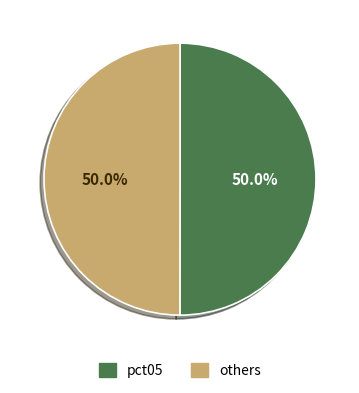

How many slices are in this pie chart?

2